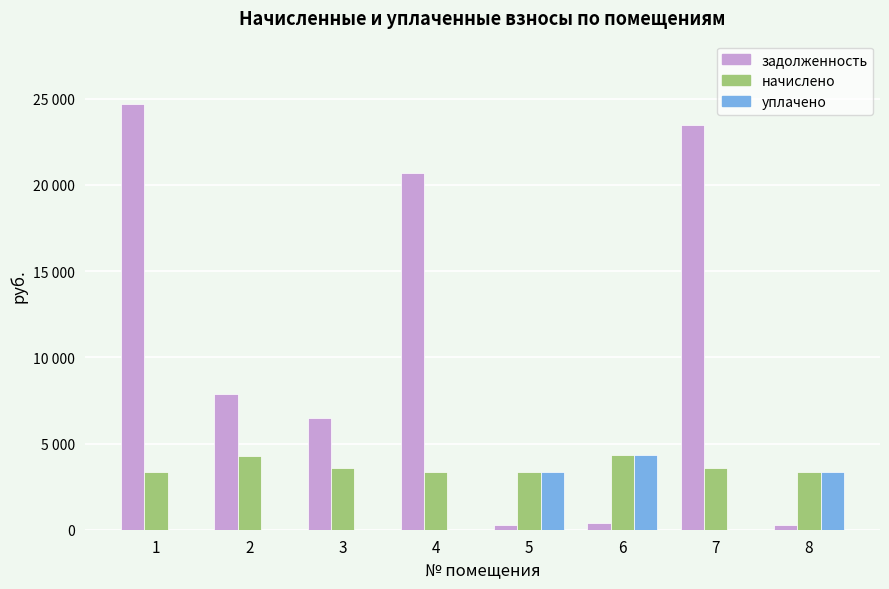

Which series changed the most between 2 and 6?

задолженность